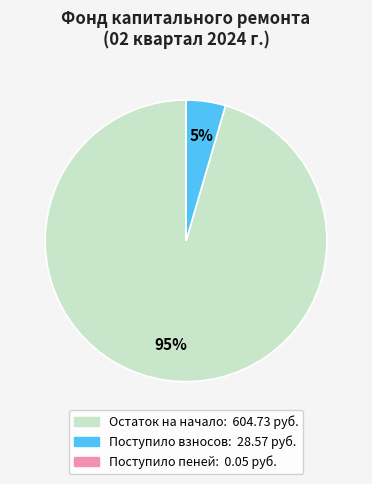

To the nearest percent, what is the average slice percentage?

33%